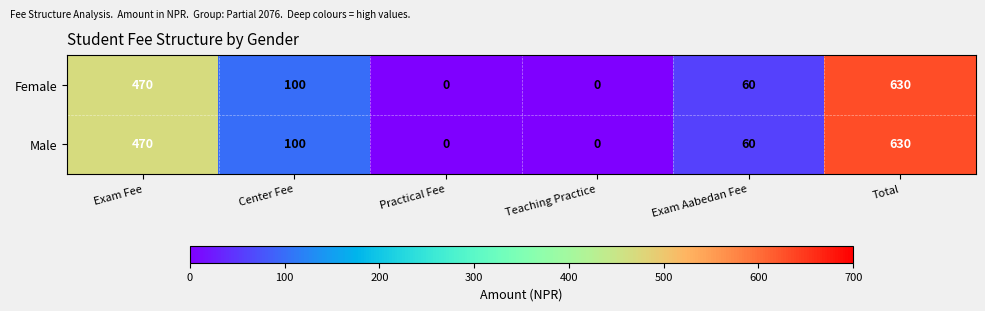

What value does the Female series have at Center Fee, to the nearest 50?

100